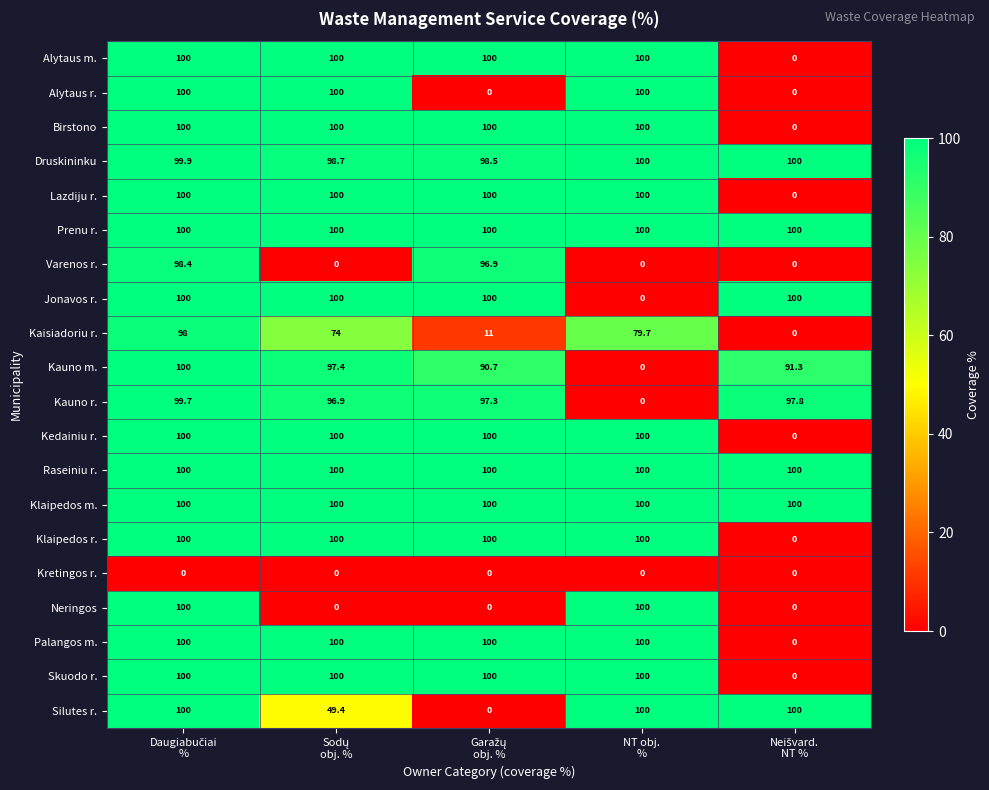

At how many categories does at least one series exceed 39?

5